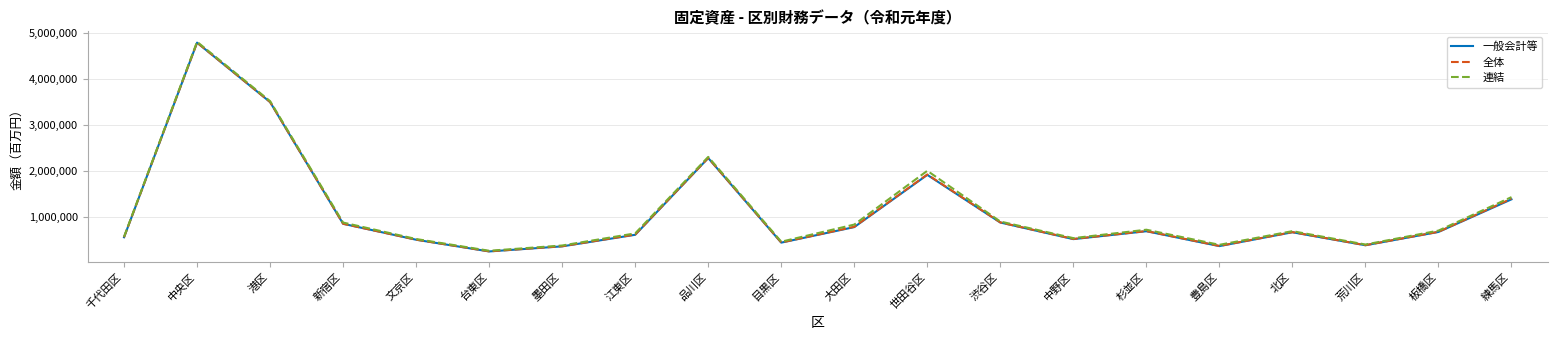

Between 杉並区 and 練馬区, which series saw the biggest shift?

連結